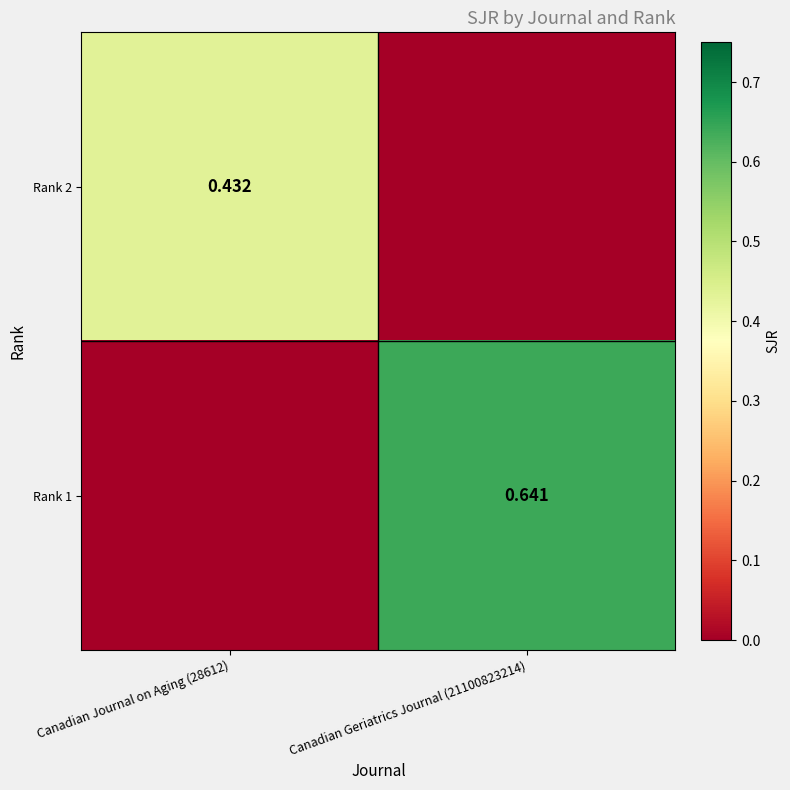

Is the value of Rank 1 at Canadian Geriatrics Journal (21100823214) greater than the value of Rank 2 at Canadian Journal on Aging (28612)?

Yes